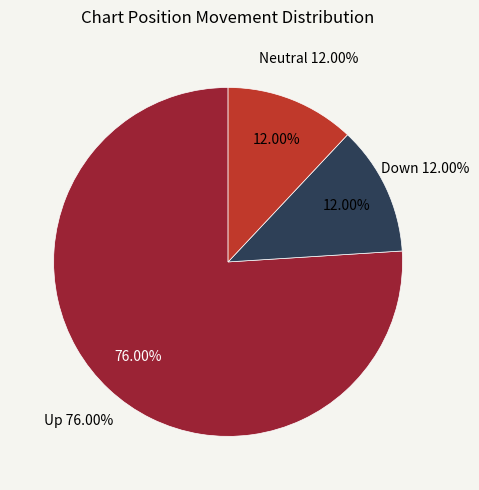

The down slice represents 12% of the pie. True or false?

True